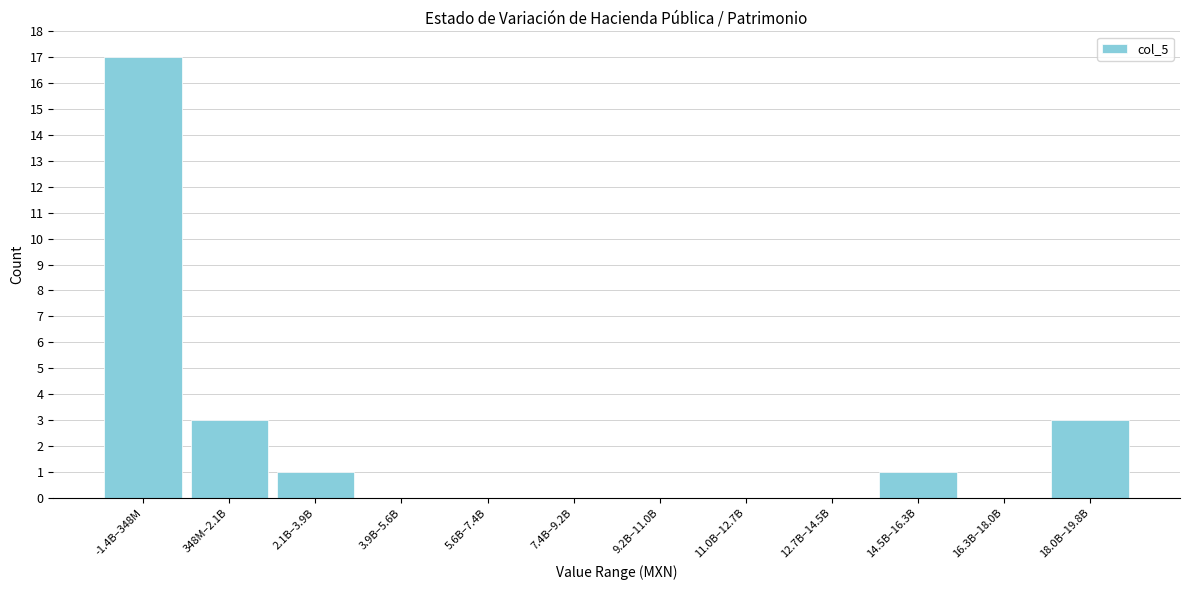

Reading right to left, transcribe all the data shown in this chart.

18.0B–19.8B=3	16.3B–18.0B=0	14.5B–16.3B=1	12.7B–14.5B=0	11.0B–12.7B=0	9.2B–11.0B=0	7.4B–9.2B=0	5.6B–7.4B=0	3.9B–5.6B=0	2.1B–3.9B=1	348M–2.1B=3	-1.4B–348M=17